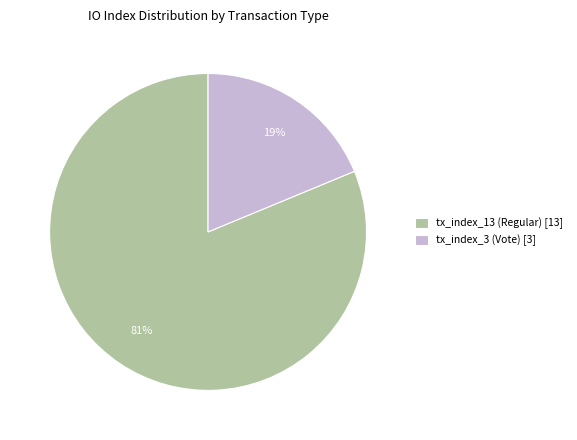

Which has a higher value, tx_index_3 (Vote) or tx_index_13 (Regular)?

tx_index_13 (Regular)